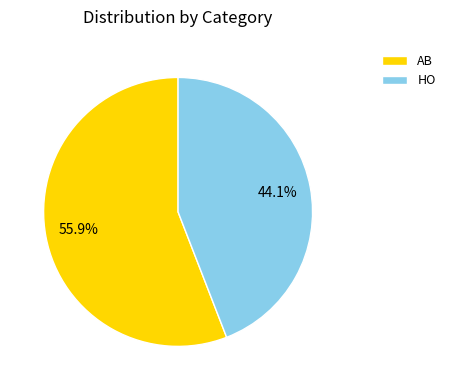

To the nearest percent, what is the combined percentage of AB and HO?

100%